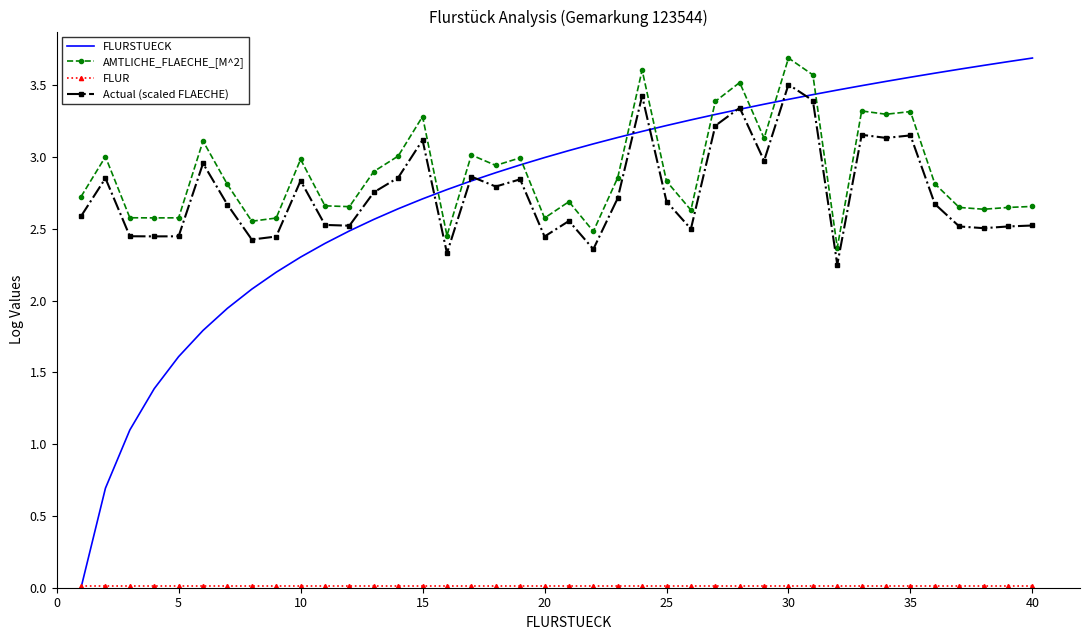

True or false: Actual (scaled FLAECHE) and AMTLICHE_FLAECHE_[M^2] intersect in this chart.

False